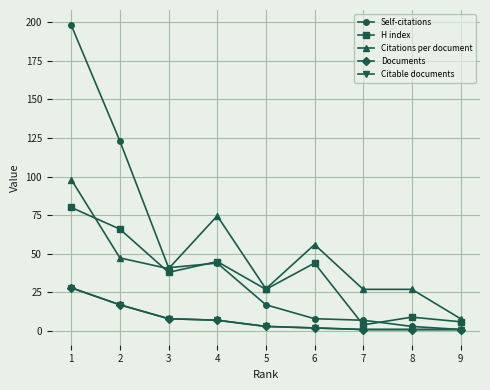

The Documents series shows 1.4 at 5. True or false?

False